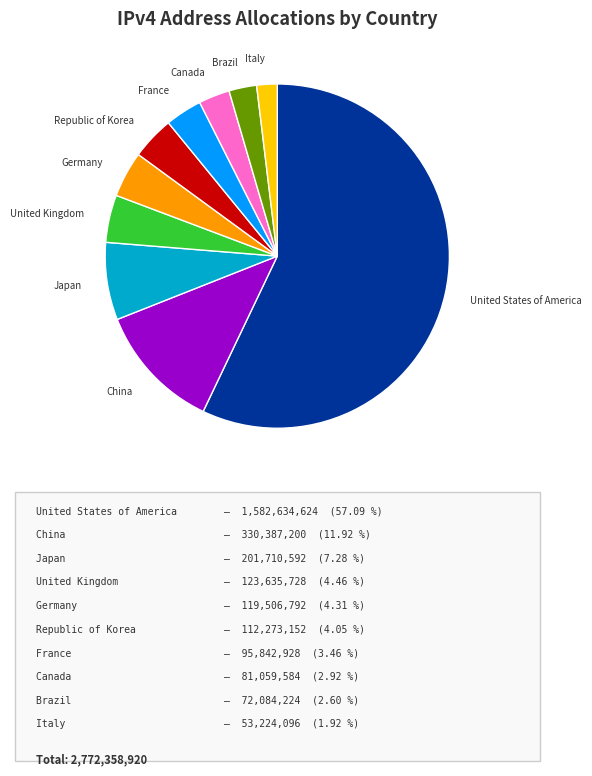

Does any single category account for the majority?

Yes